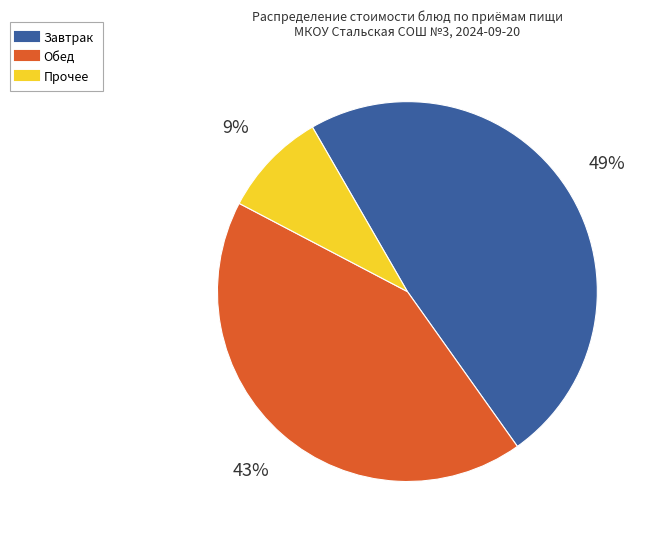

How many segments does this pie chart have?

3